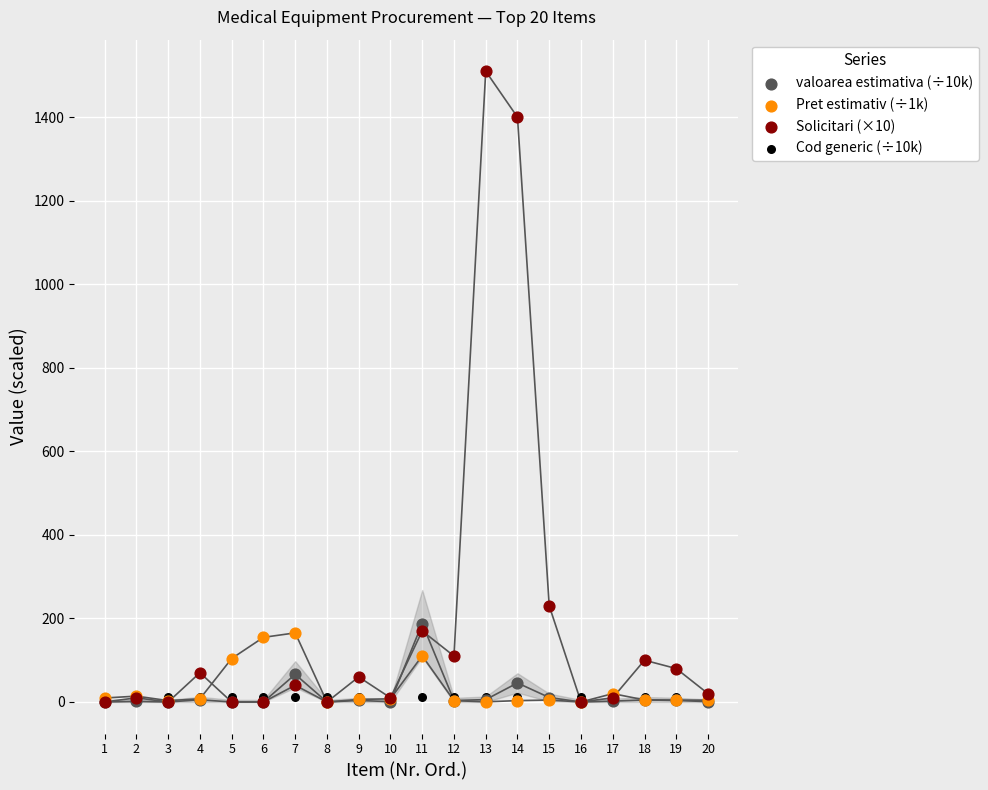

Across all series, what Y value is closest to 755?

230.0